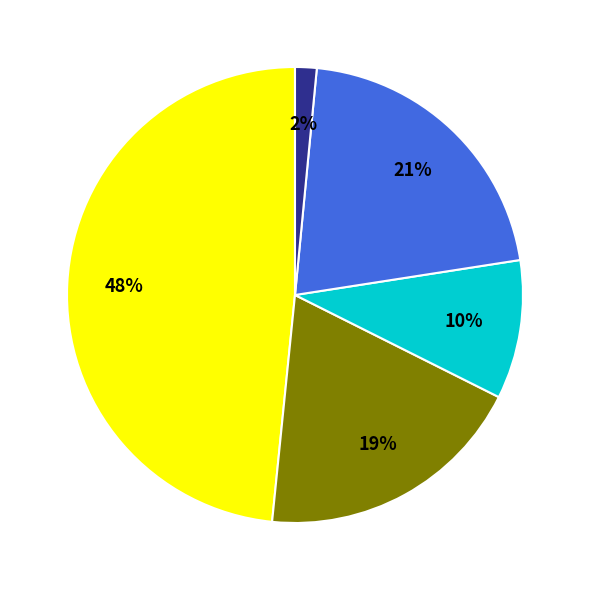

To the nearest percent, what is the average slice percentage?

20%